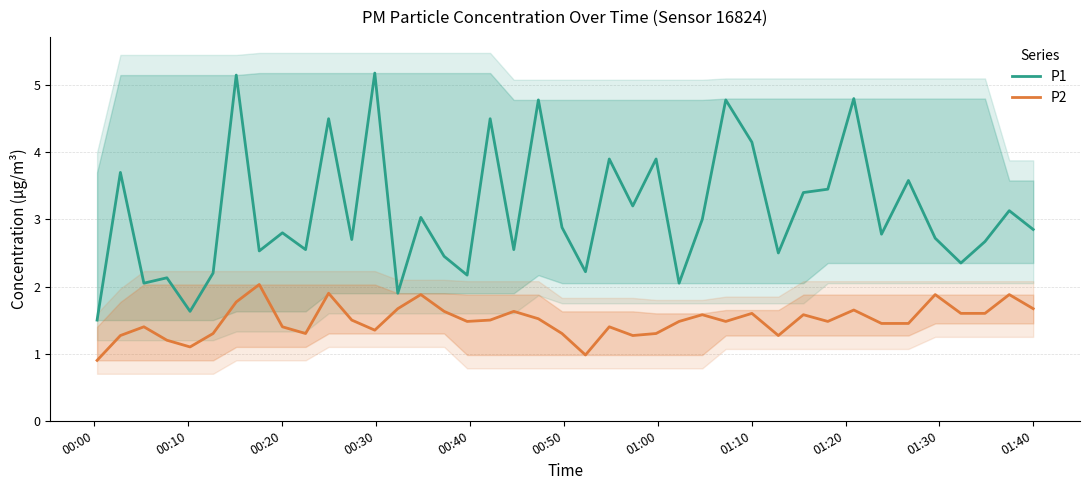

True or false: P1 and P2 intersect in this chart.

False